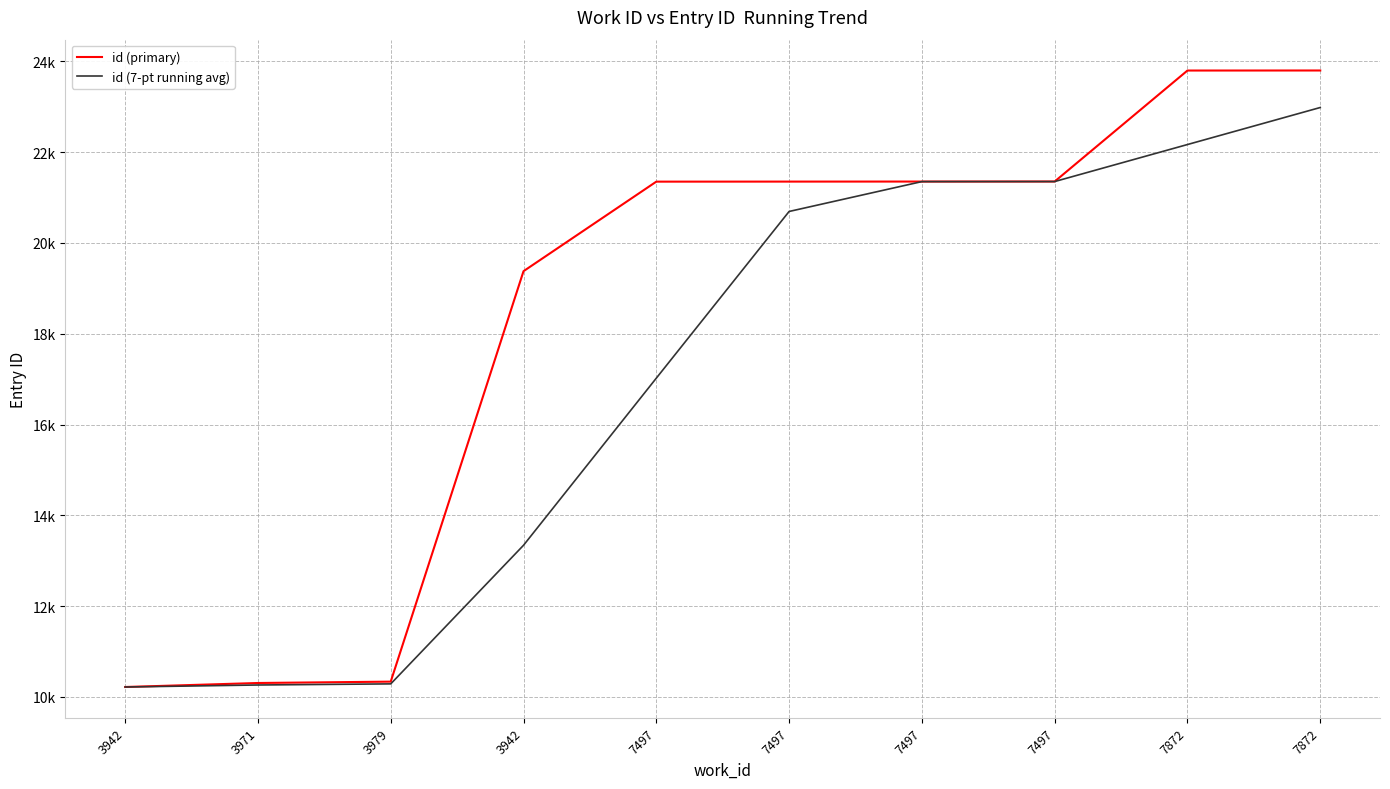

Does the chart have visible grid lines?

Yes